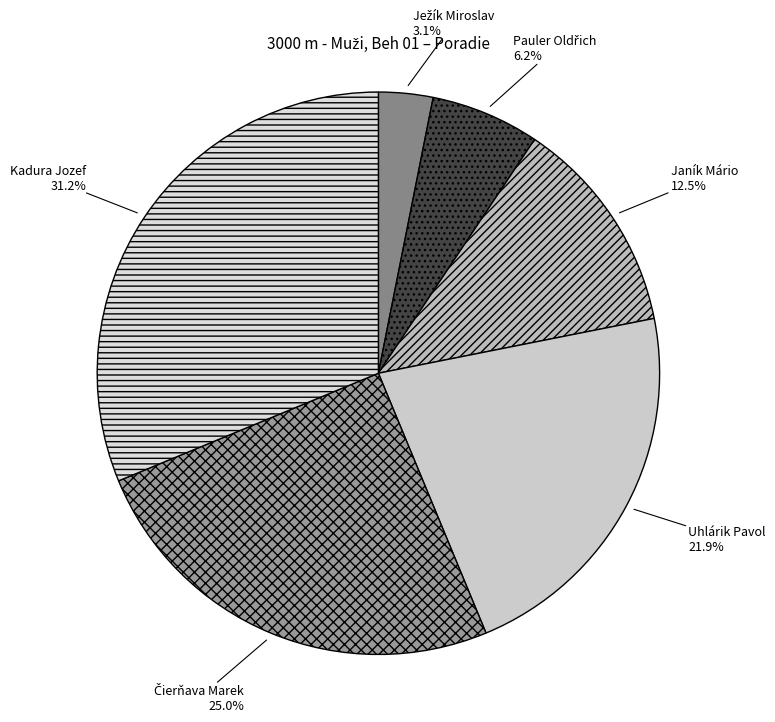

Does Kadura Jozef represent more than half of the total?

No